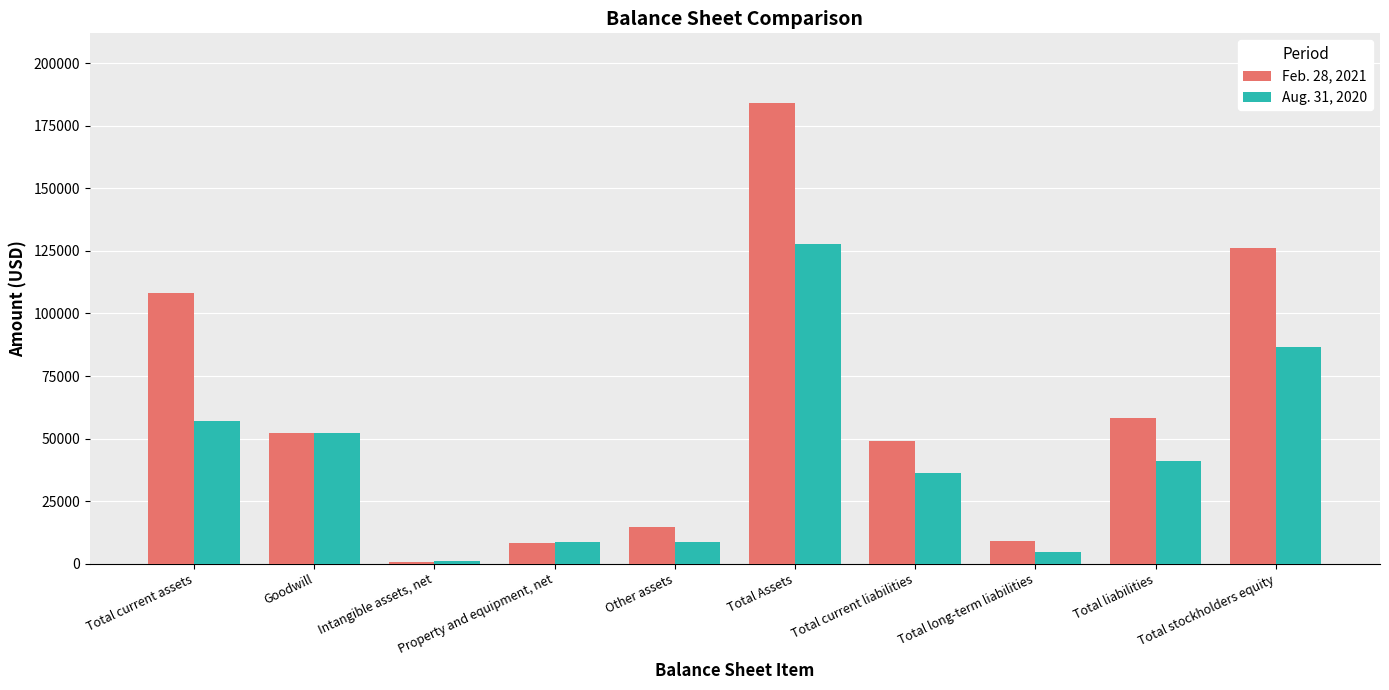

Between Total current assets and Total Assets, which series saw the biggest shift?

Feb. 28, 2021